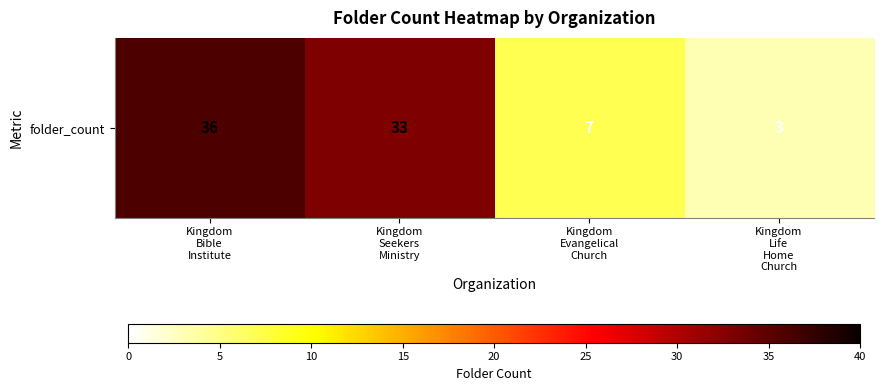

What is the sum of the values at Kingdom
Seekers
Ministry and Kingdom
Evangelical
Church?

40